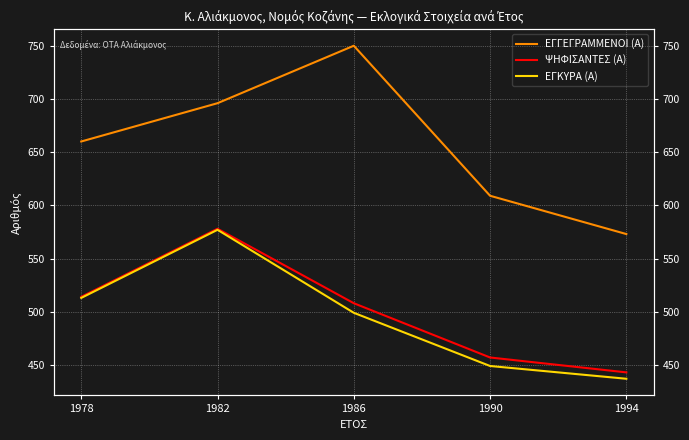

At which category is the sum across all series the highest?

1982